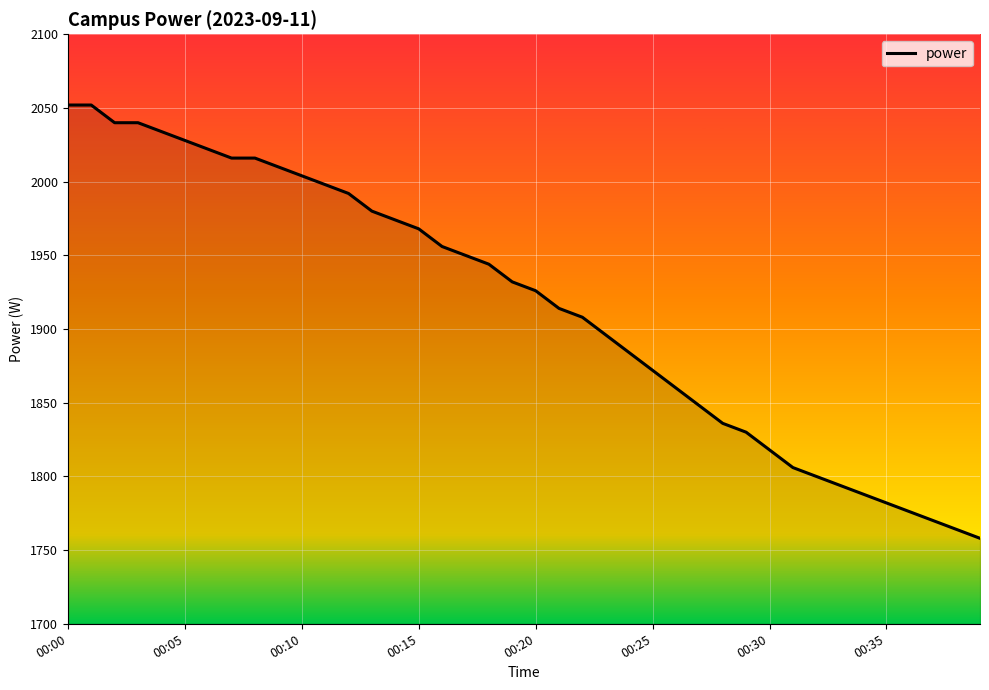

What is the difference between the maximum and minimum values?

294